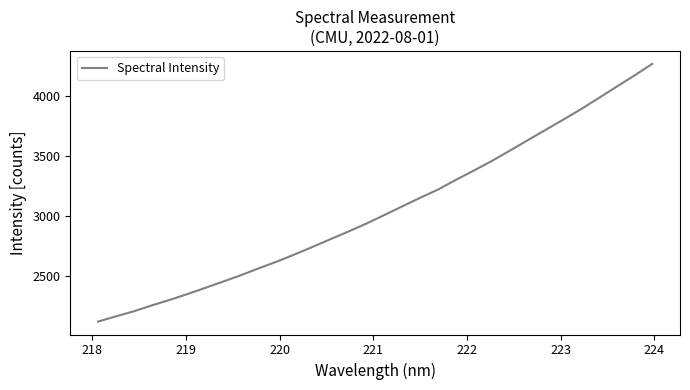

What is the difference between the maximum and minimum values?

2148.5